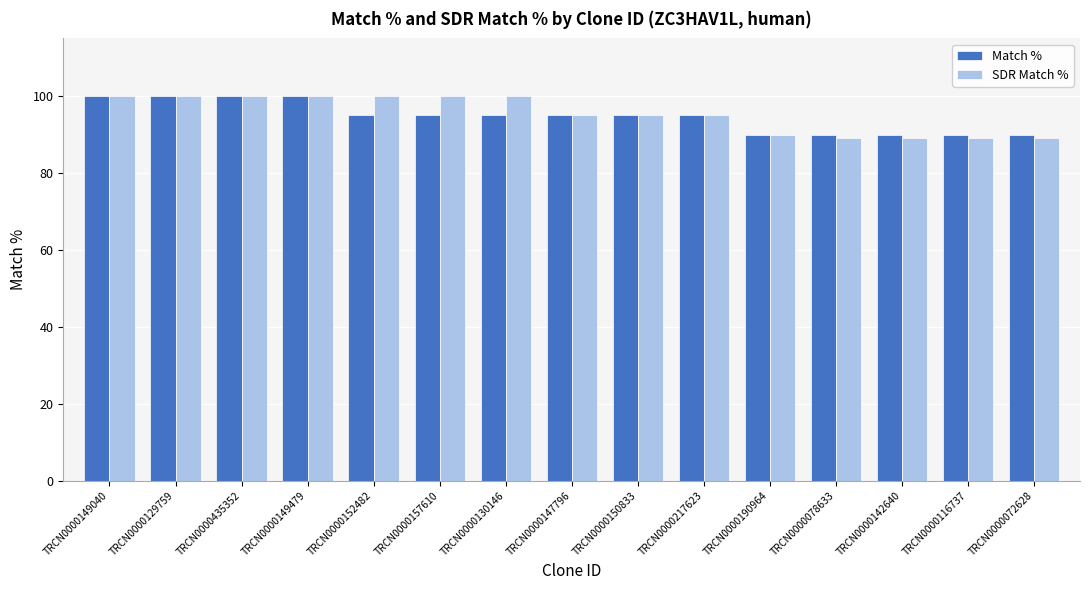

What is the sum of all Match % values?

1420